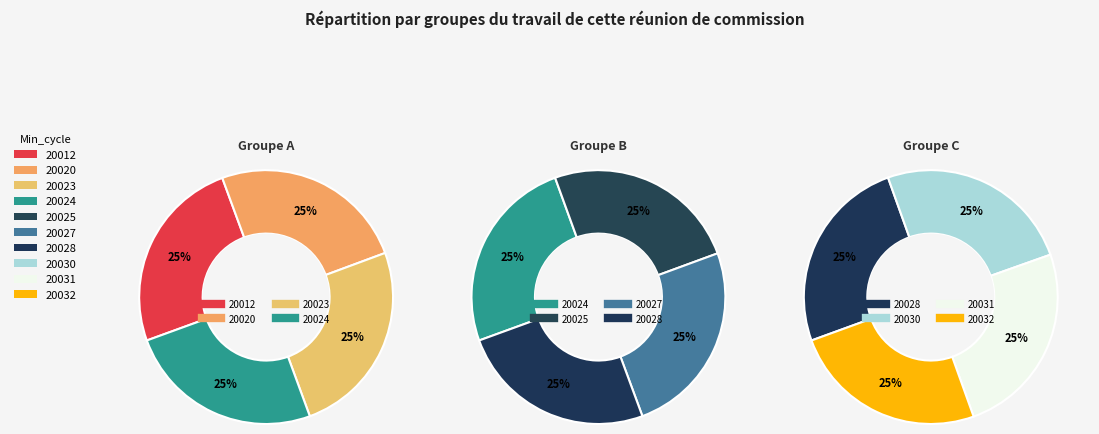

Approximately how many times larger is the value at 20030 compared to 20024?

1.0